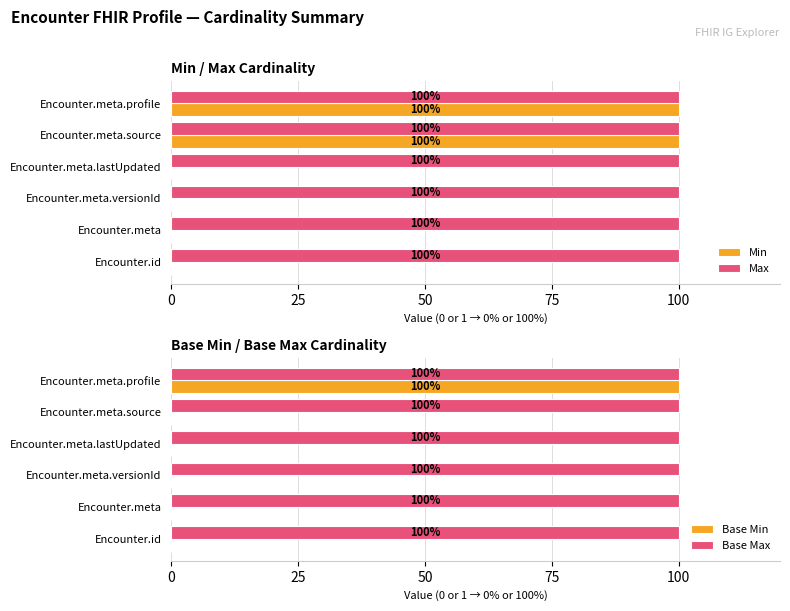

What is the sum of the Max values at Encounter.meta.versionId and Encounter.id?

200